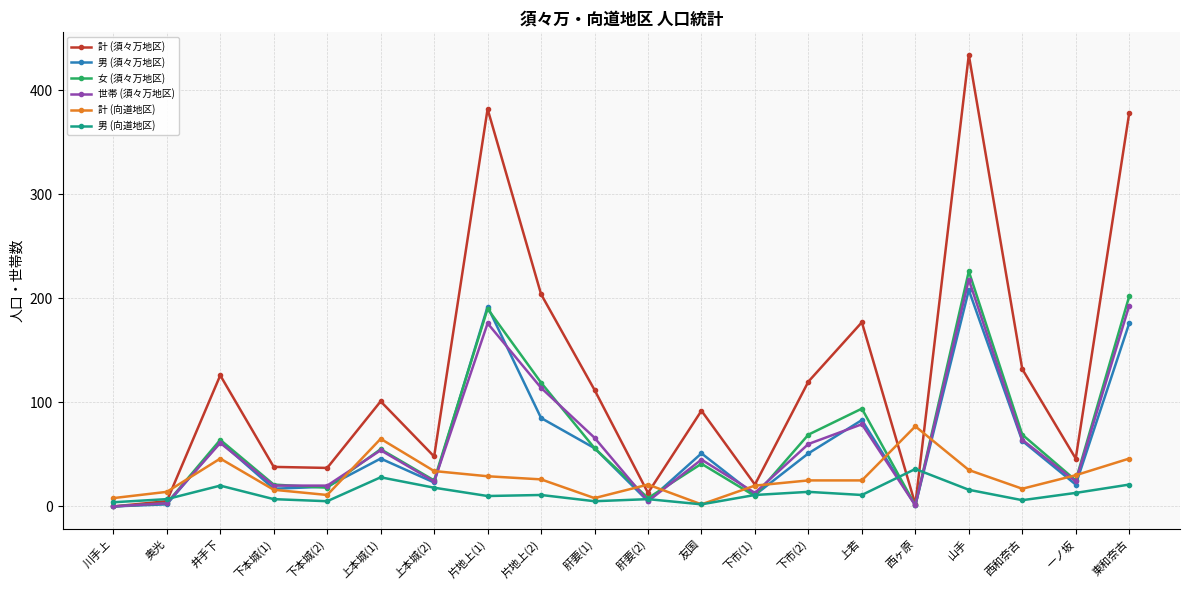

What are all the series names shown in the legend?

計 (須々万地区), 男 (須々万地区), 女 (須々万地区), 世帯 (須々万地区), 計 (向道地区), 男 (向道地区)